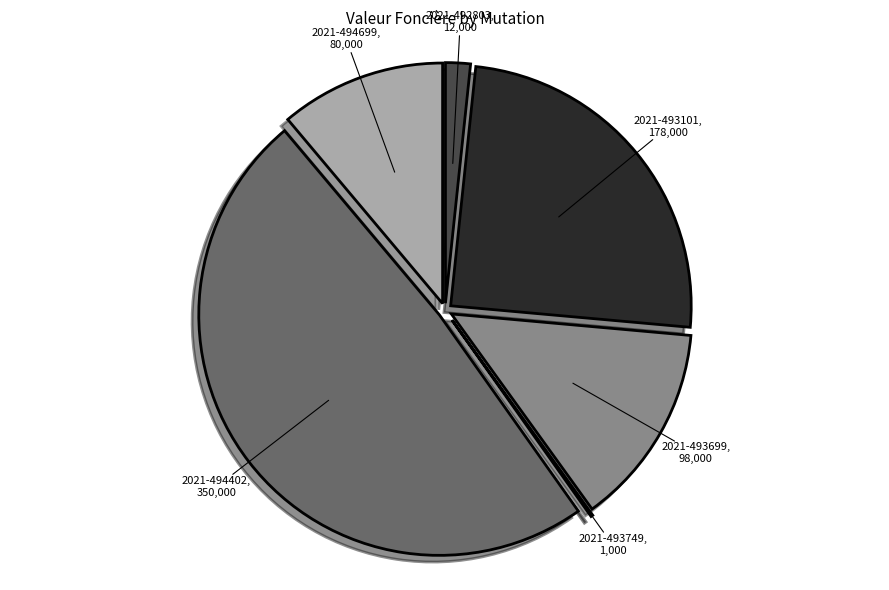

Does any single category account for the majority?

No